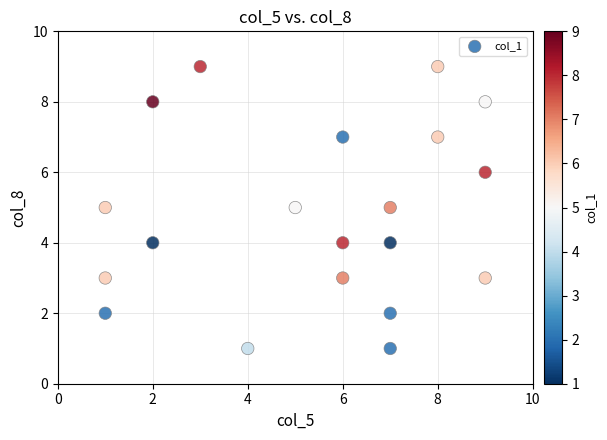

What is the range of Y values (max minus min)?

8